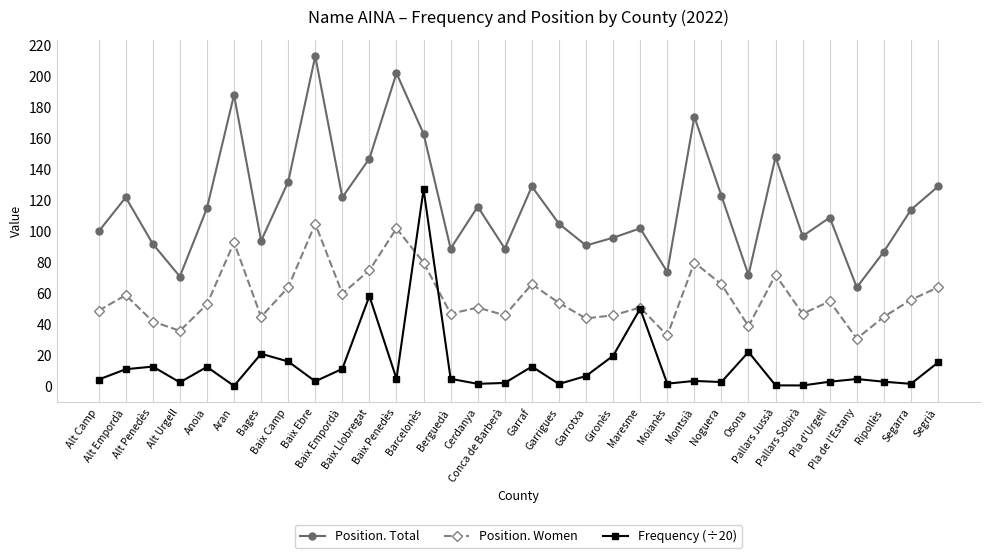

What is the difference between the maximum and minimum values in the Position. Women series?

74.0